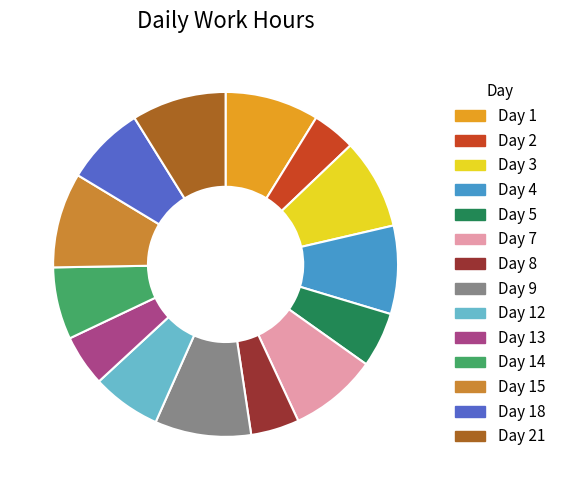

Is there any slice that represents more than half of the pie?

No